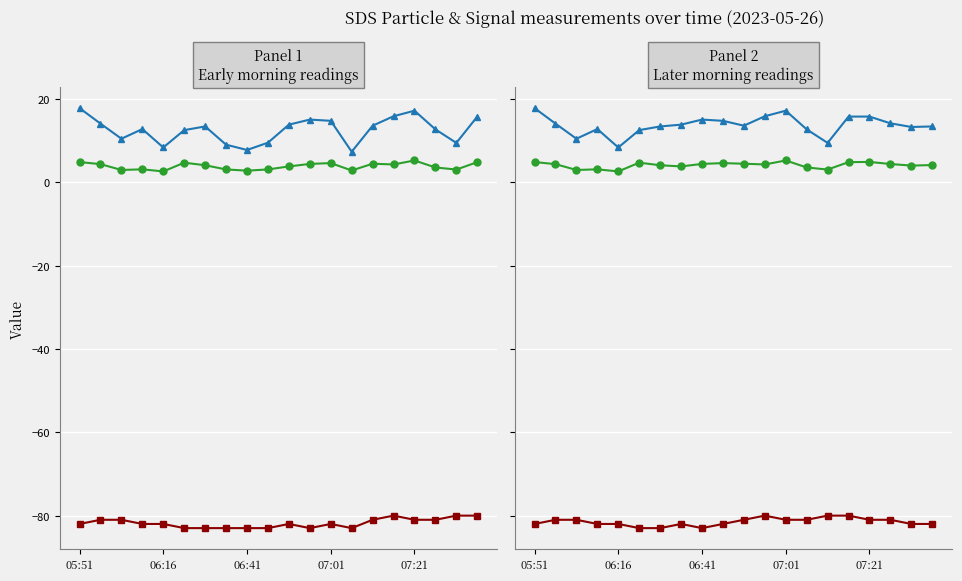

True or false: Signal has a value of -131.7 at 5.

False